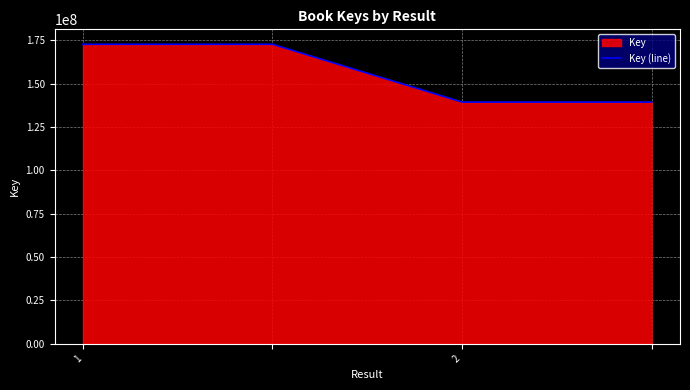

What is the difference between the maximum and minimum values?

33299034